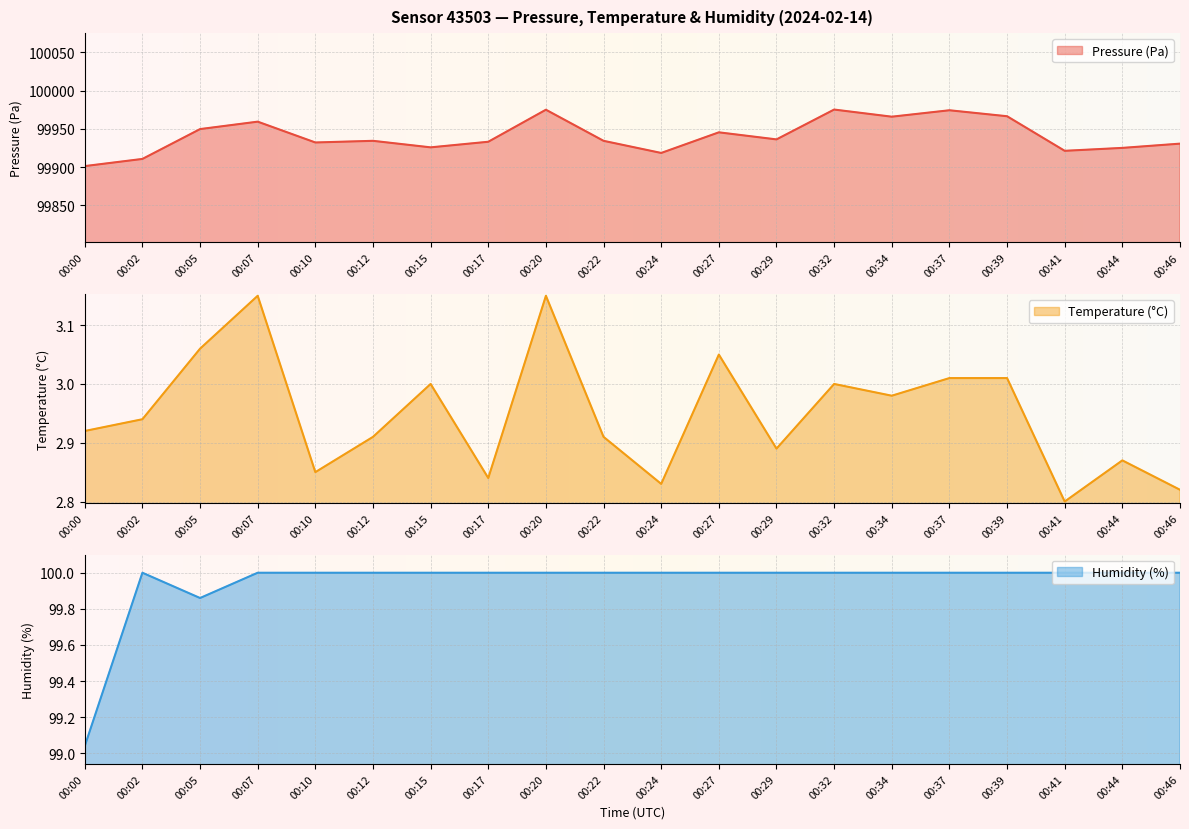

True or false: pressure and temperature intersect in this chart.

False